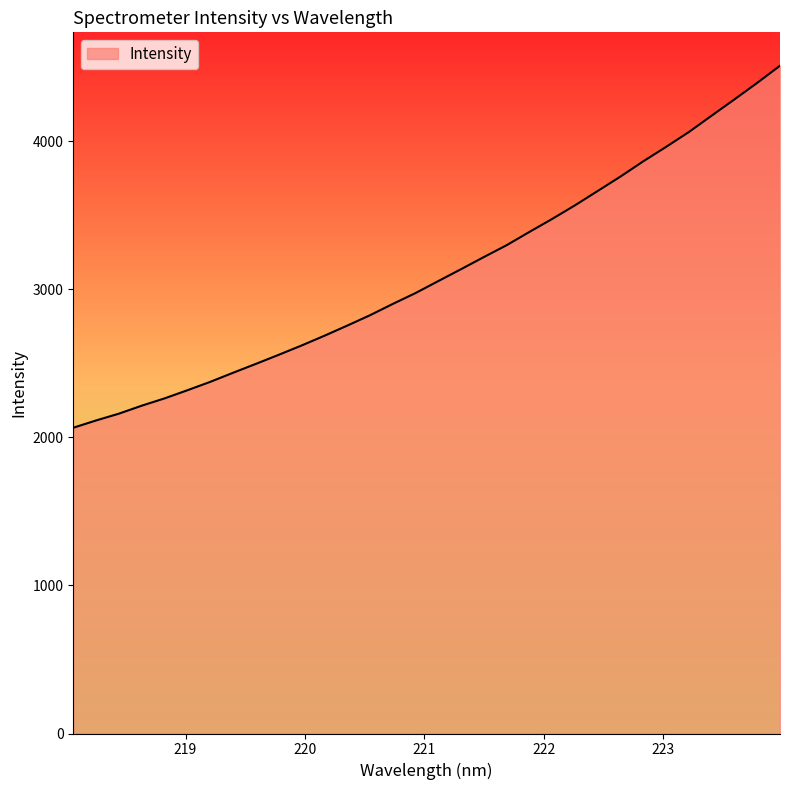

What is the smallest value displayed?

2065.4